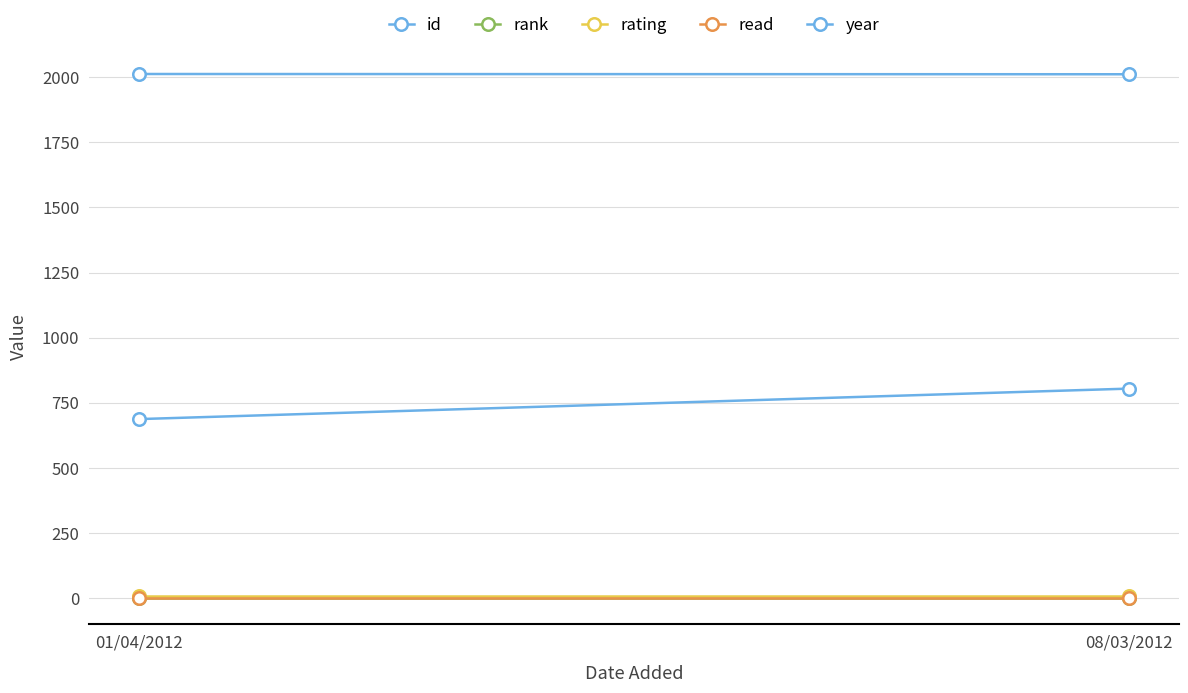

Which category has the highest value in the year series?

01/04/2012